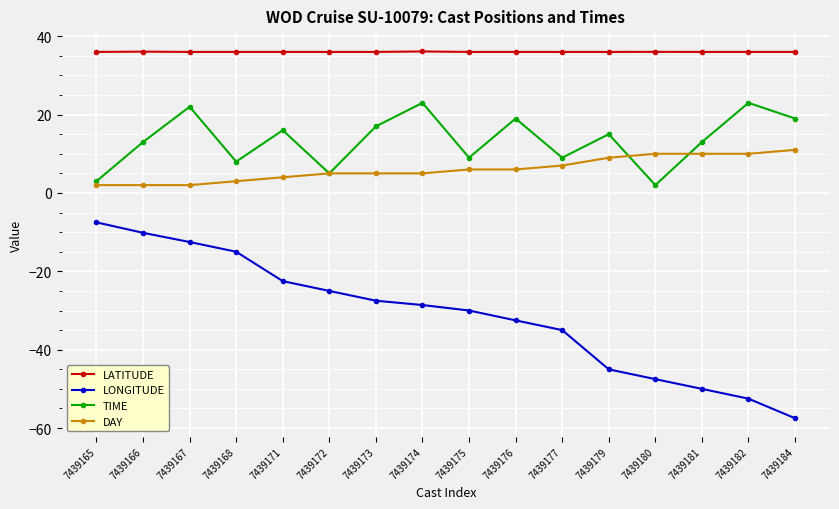

Where does the LONGITUDE series first go above -28?

7439165